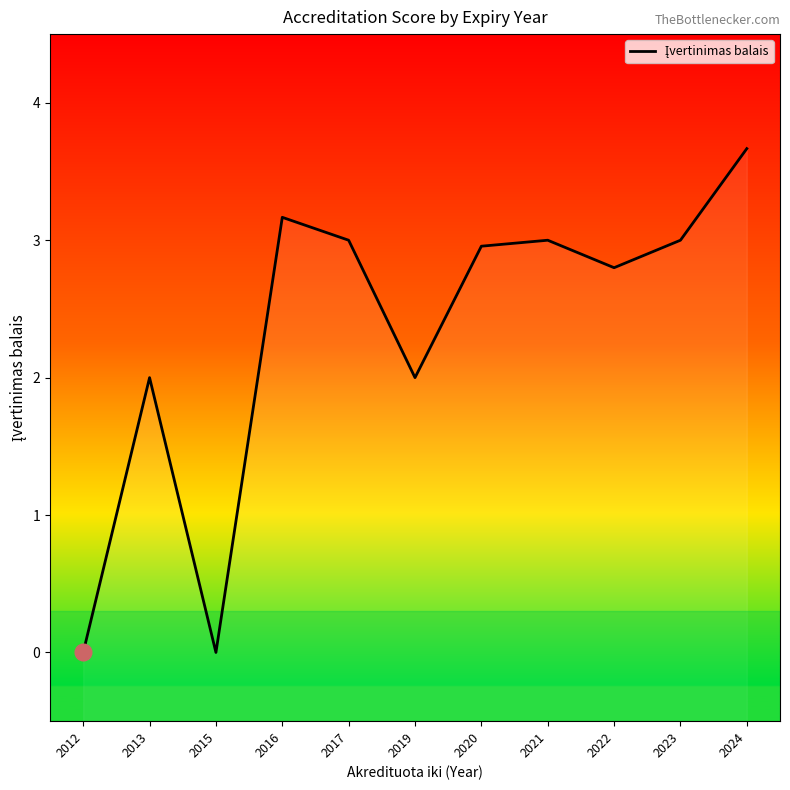

Where does the data first go above 2?

2016